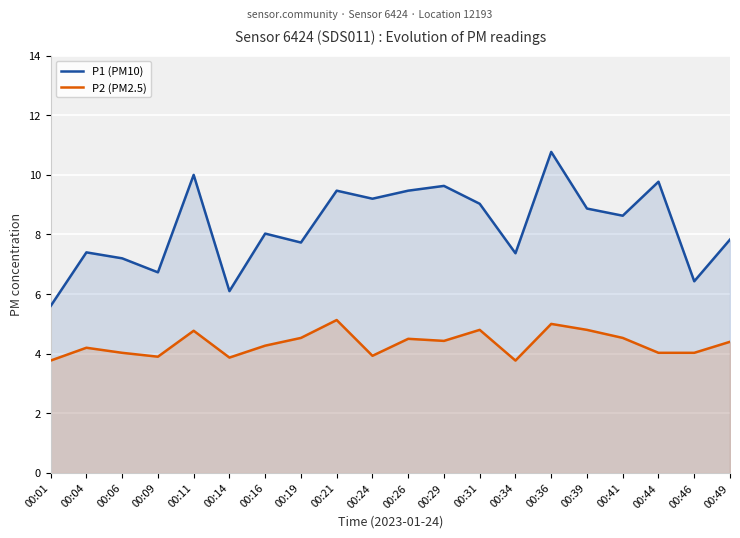

Rank the series at 00:31 from lowest to highest value.

P2 (PM2.5), P1 (PM10)